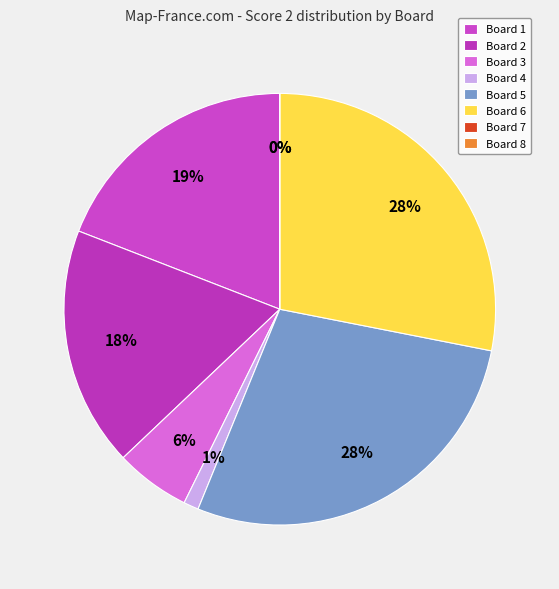

To the nearest percent, what is the difference between the 6 and 8 slice percentages?

28%